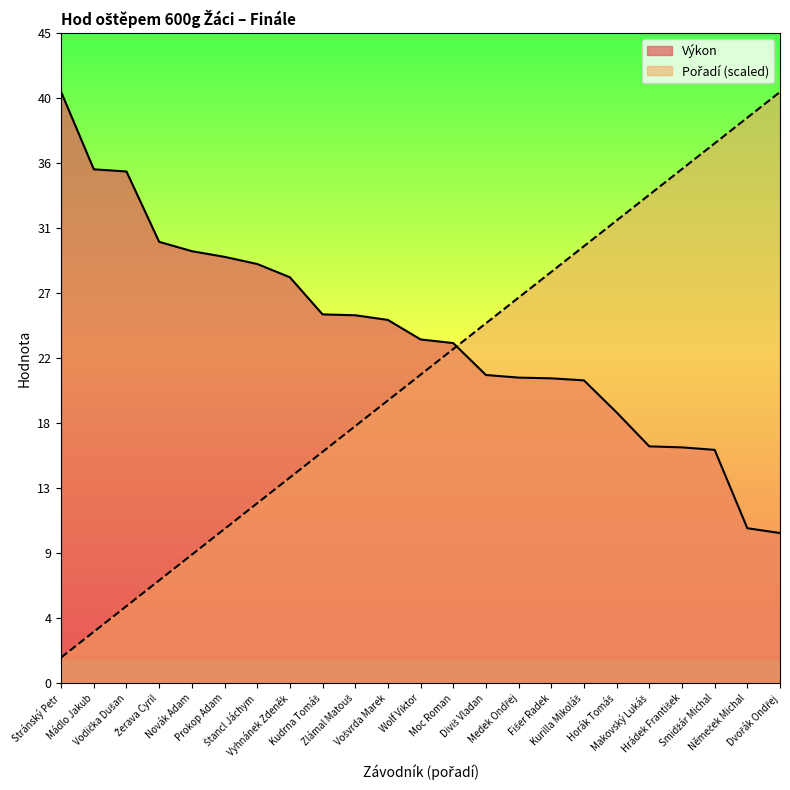

The Pořadí series shows 31.8 at Horák Tomáš. True or false?

True